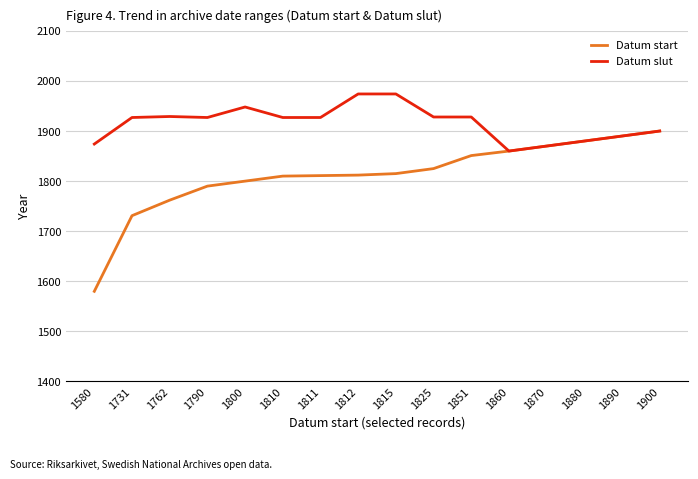

What is the maximum value shown in the chart?

1974